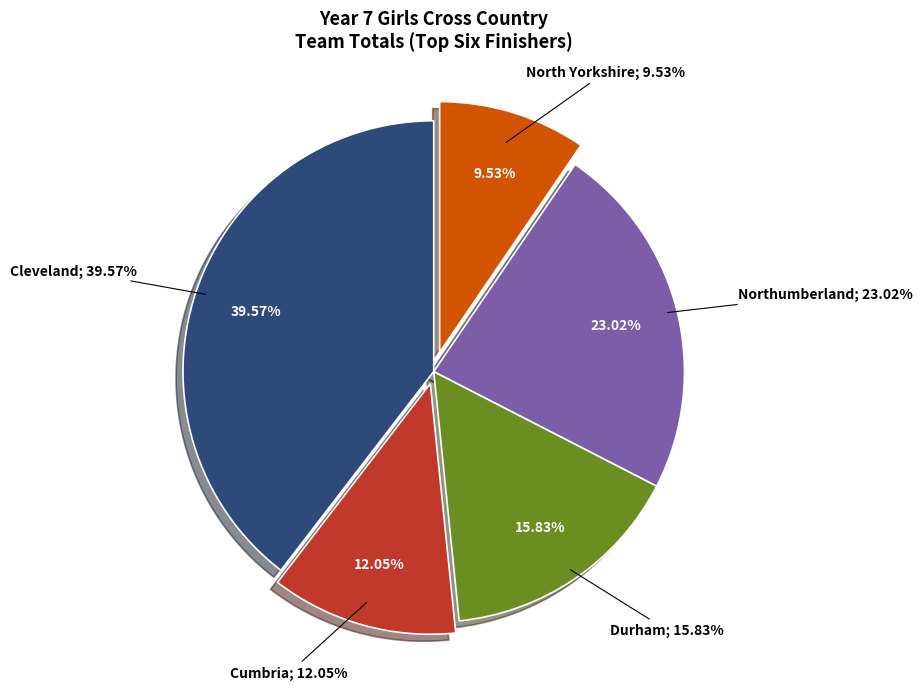

To the nearest percent, what portion does Cleveland represent?

40%